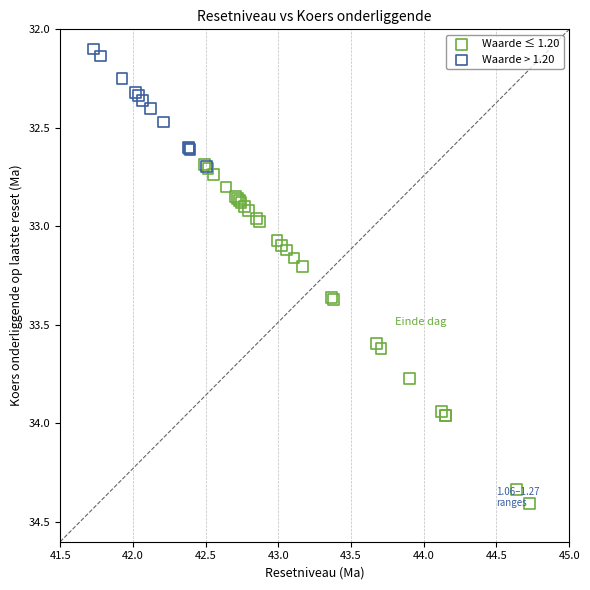

Which series reaches the minimum Y coordinate?

Waarde > 1.20